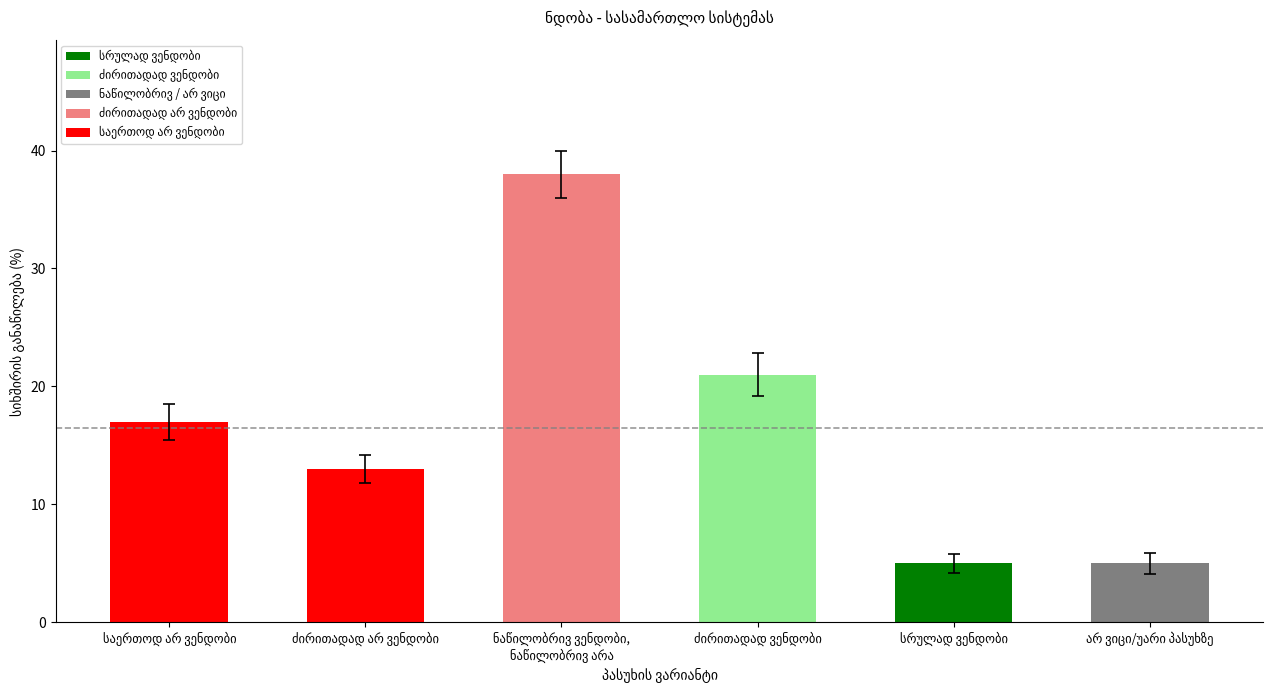

How many values are below 17?

3